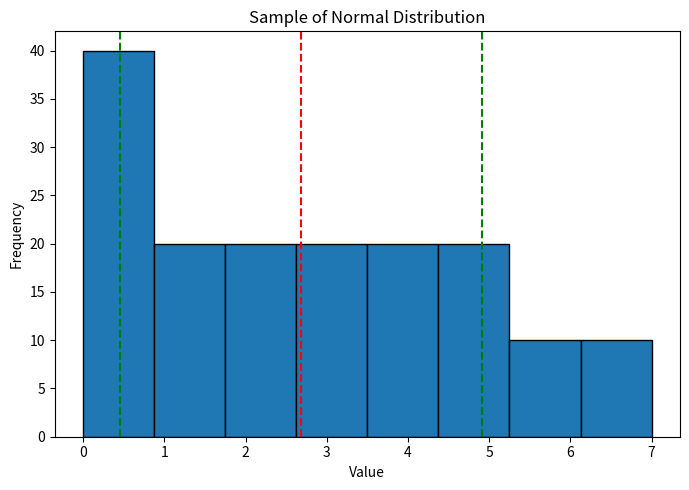

Over which range of the x-axis is the bar tallest?

0.0 to 0.9